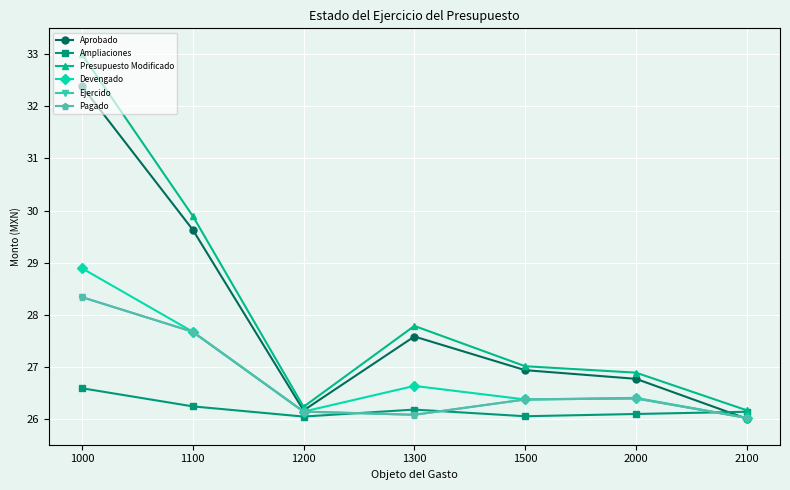

Does the chart have visible grid lines?

Yes